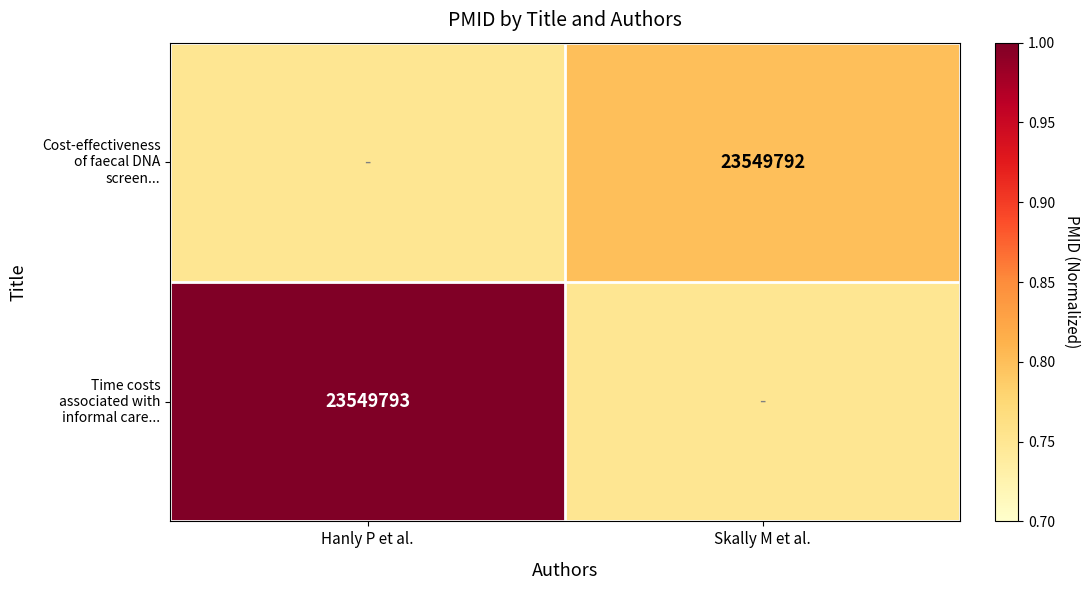

At which category is the sum across all series the highest?

Hanly P et al.